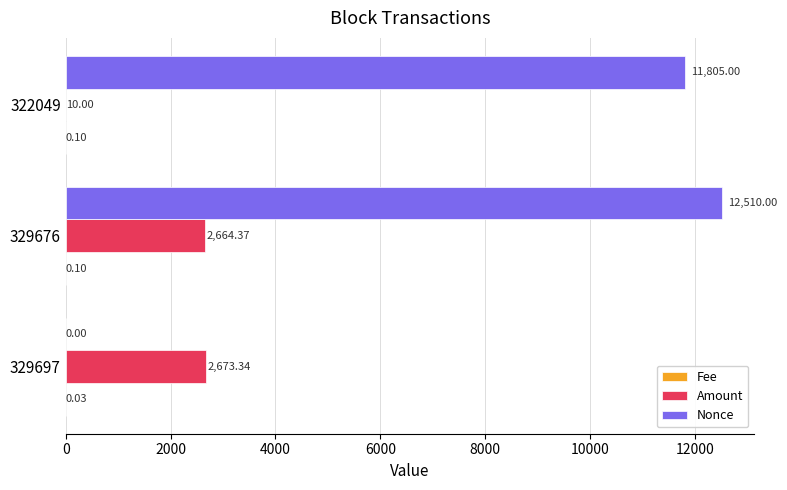

Between 329697 and 329676, which series saw the biggest shift?

Nonce